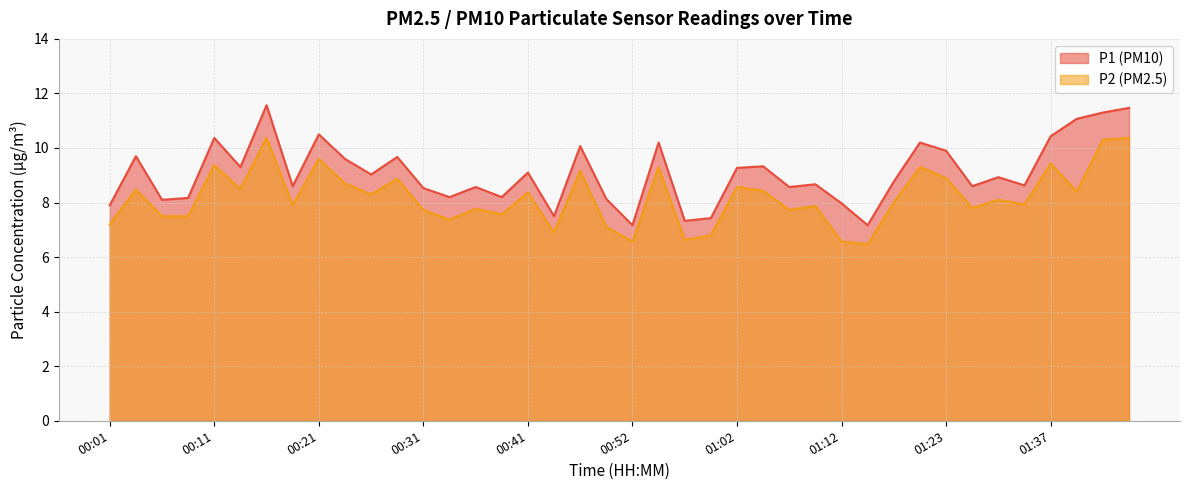

The P2 series shows 9.2 at 00:47. True or false?

True